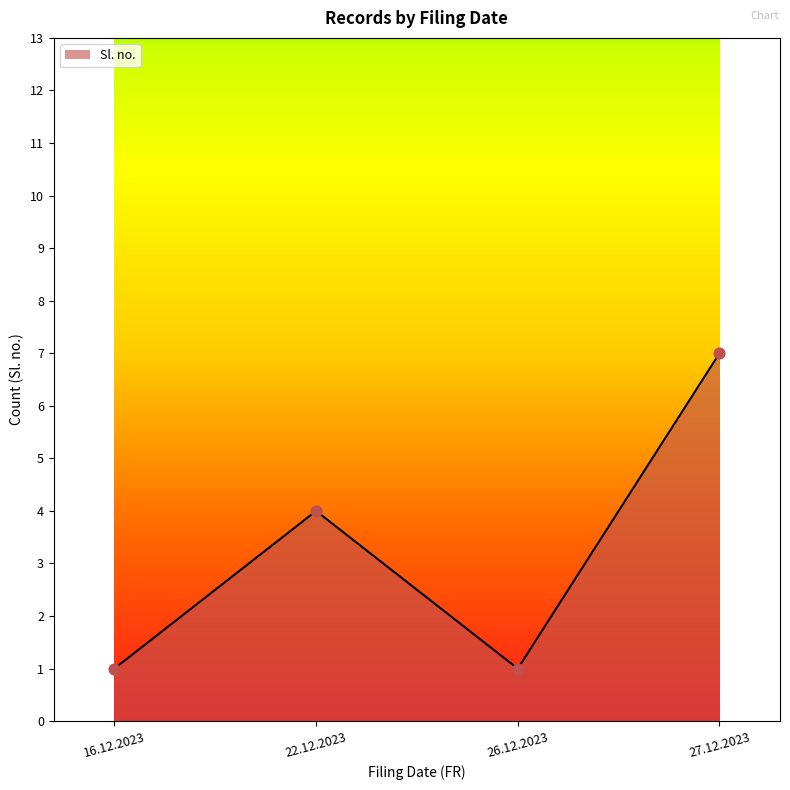

Between 16.12.2023 and 27.12.2023, which is larger?

27.12.2023